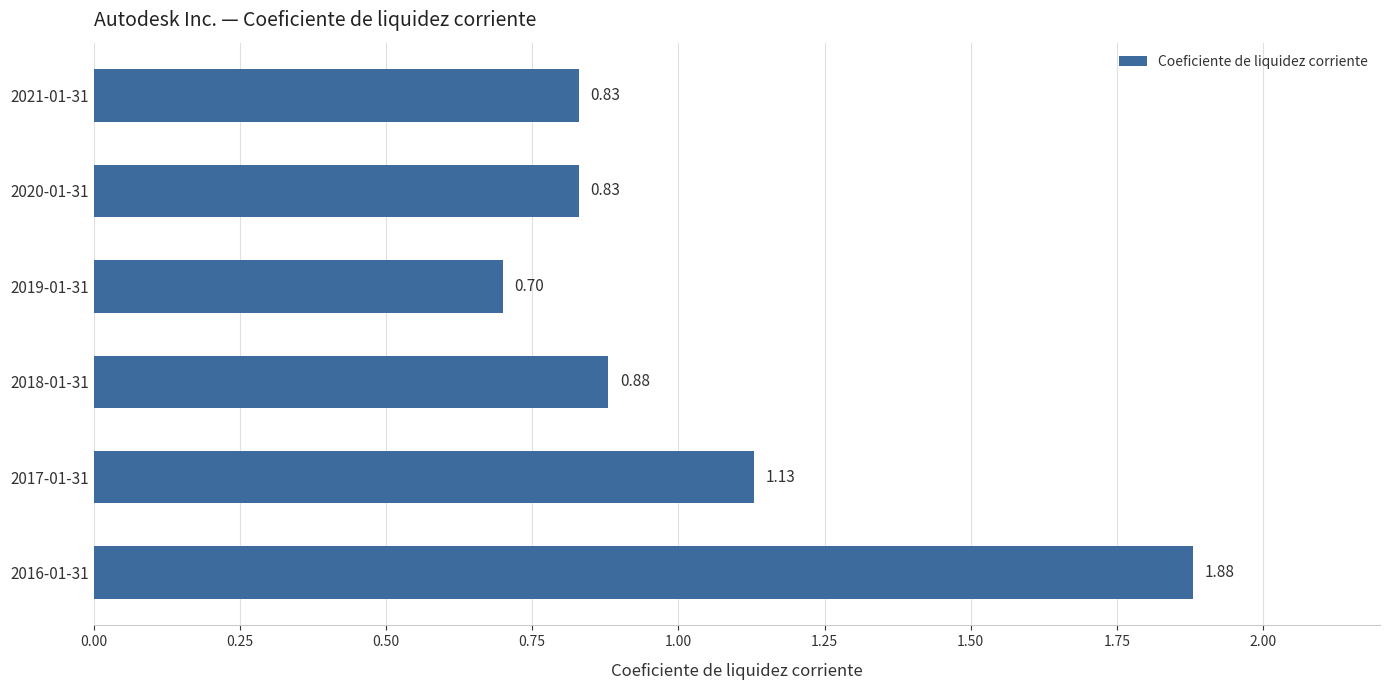

What is the difference between the second highest and minimum values?

0.4